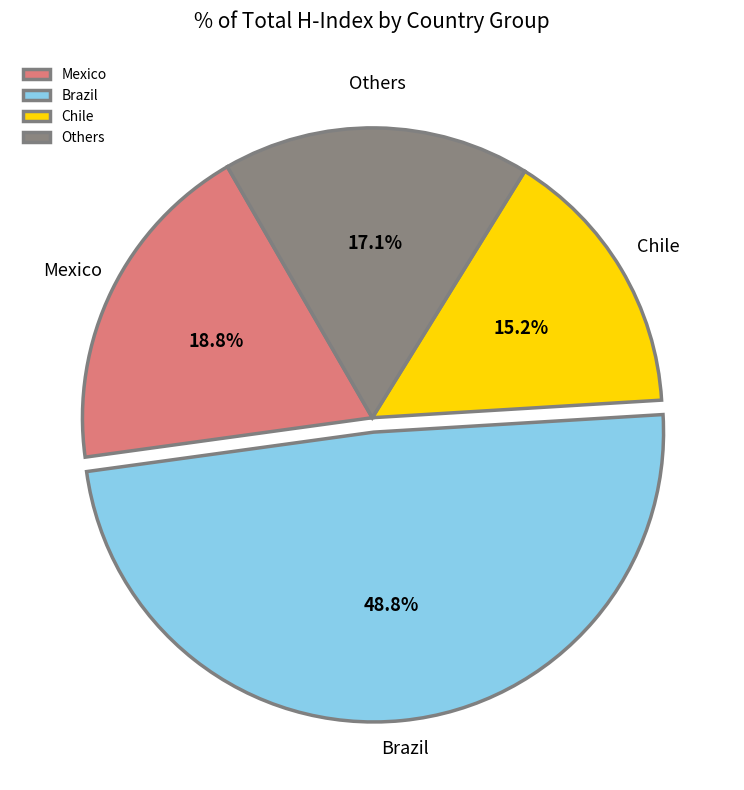

Rank the categories by value from highest to lowest.

Brazil, Mexico, Others, Chile